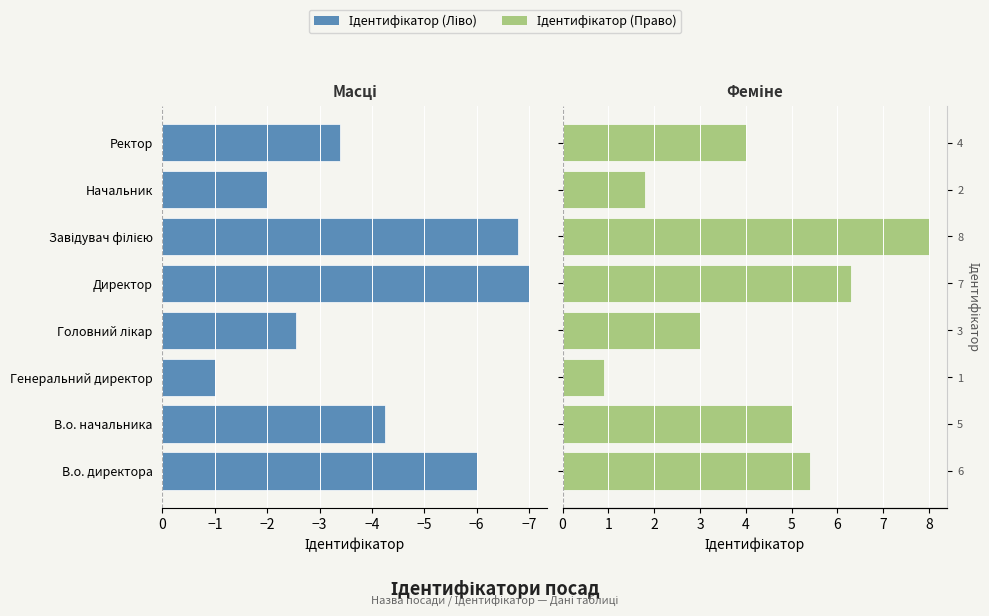

Which series has the widest spread of values?

Ідентифікатор (Право)